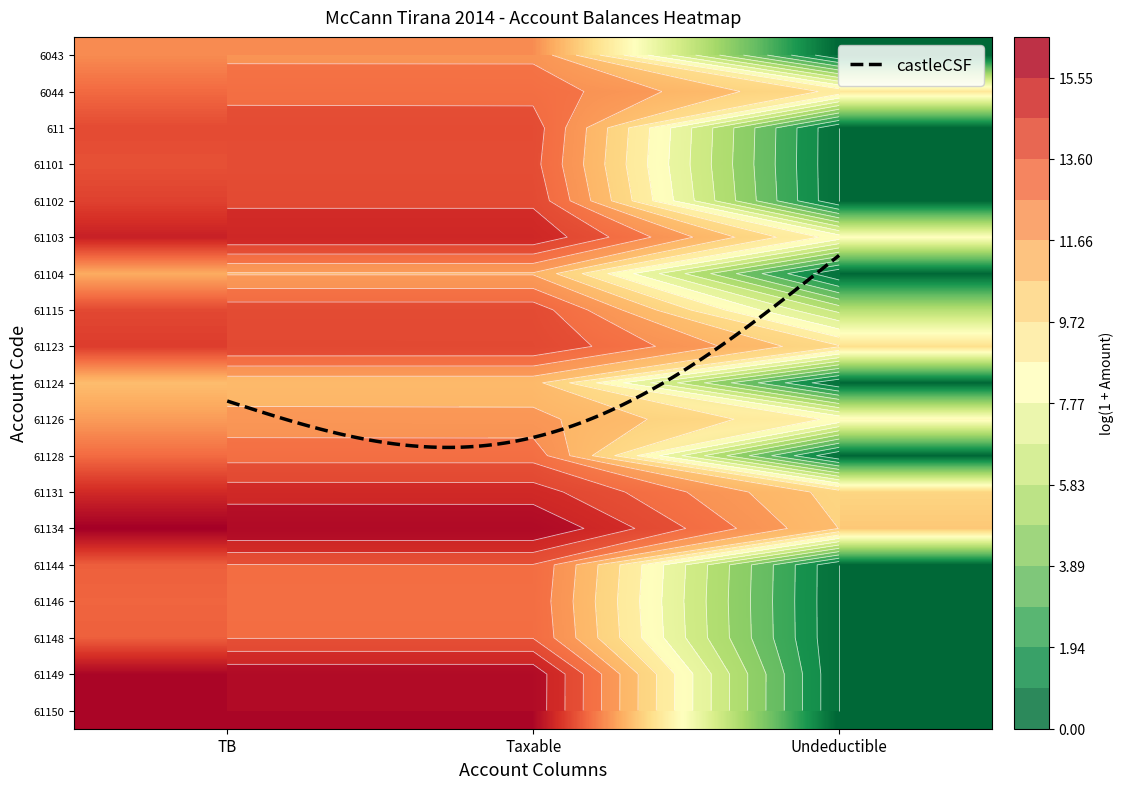

What is the sum of all 61103 values?

43.7